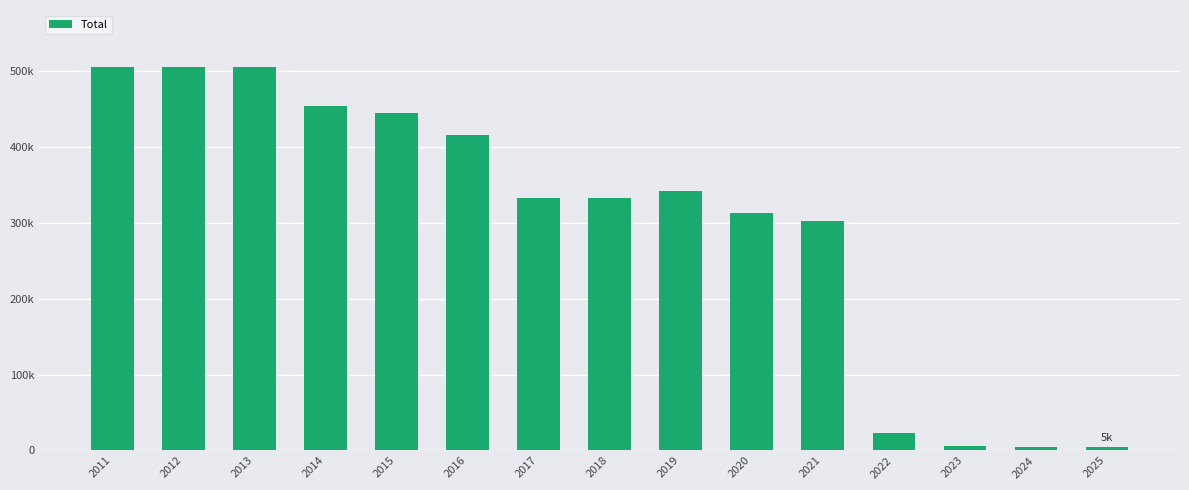

The value at 2015 is 623496.5. True or false?

False